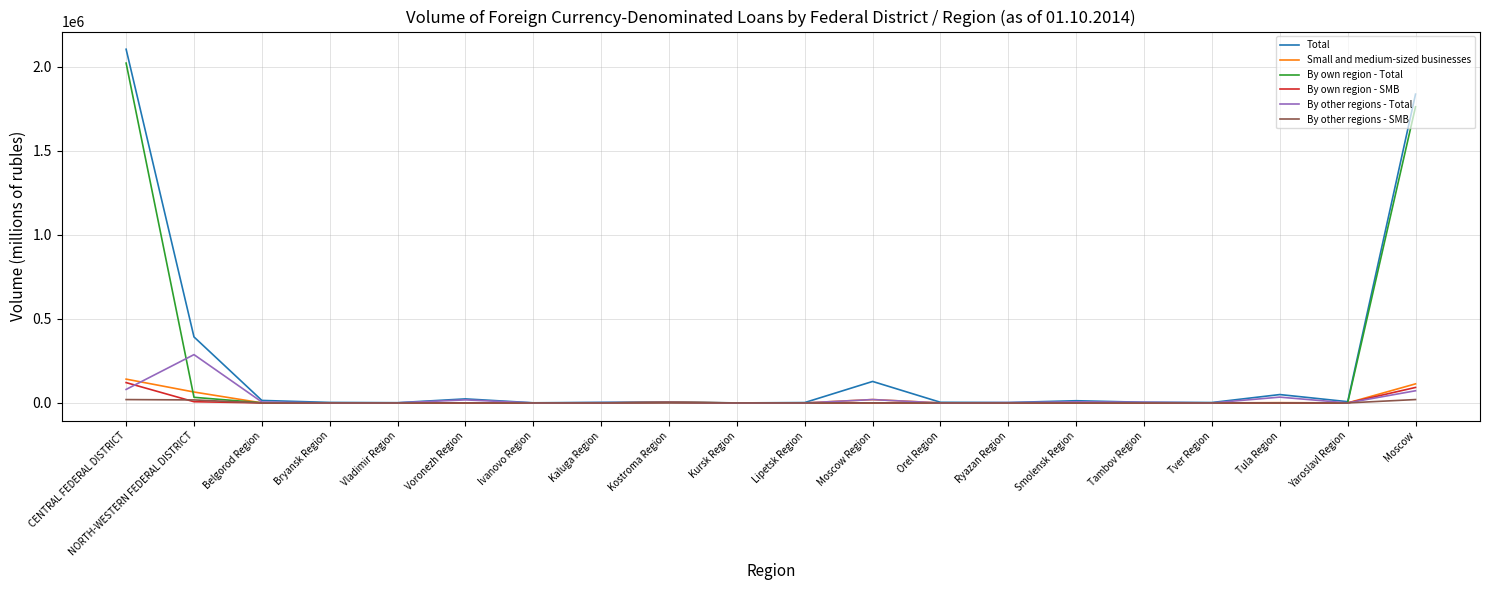

Which category has the highest value in the Total series?

CENTRAL FEDERAL DISTRICT